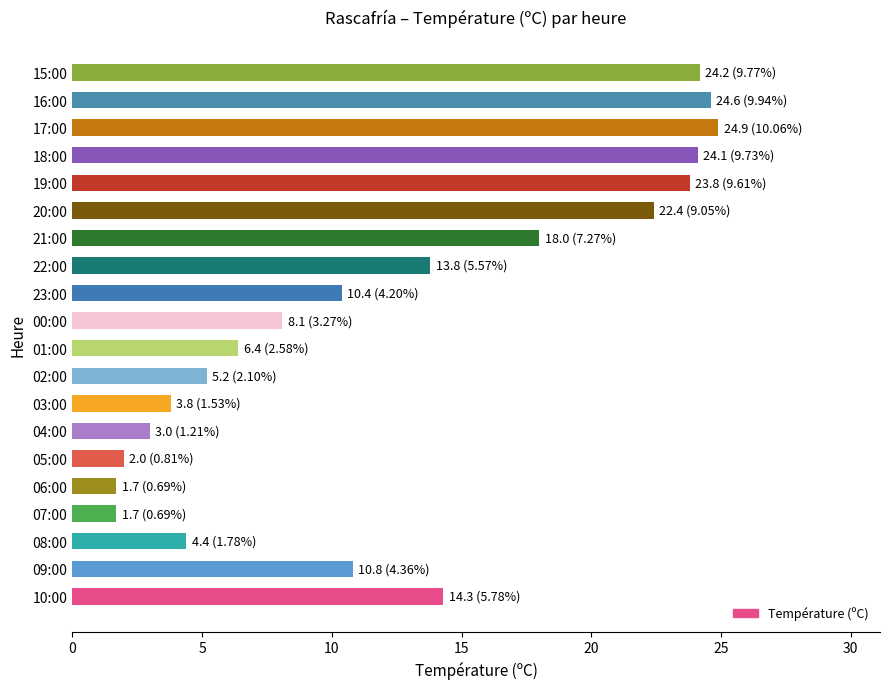

What is the minimum value shown in the chart?

1.7